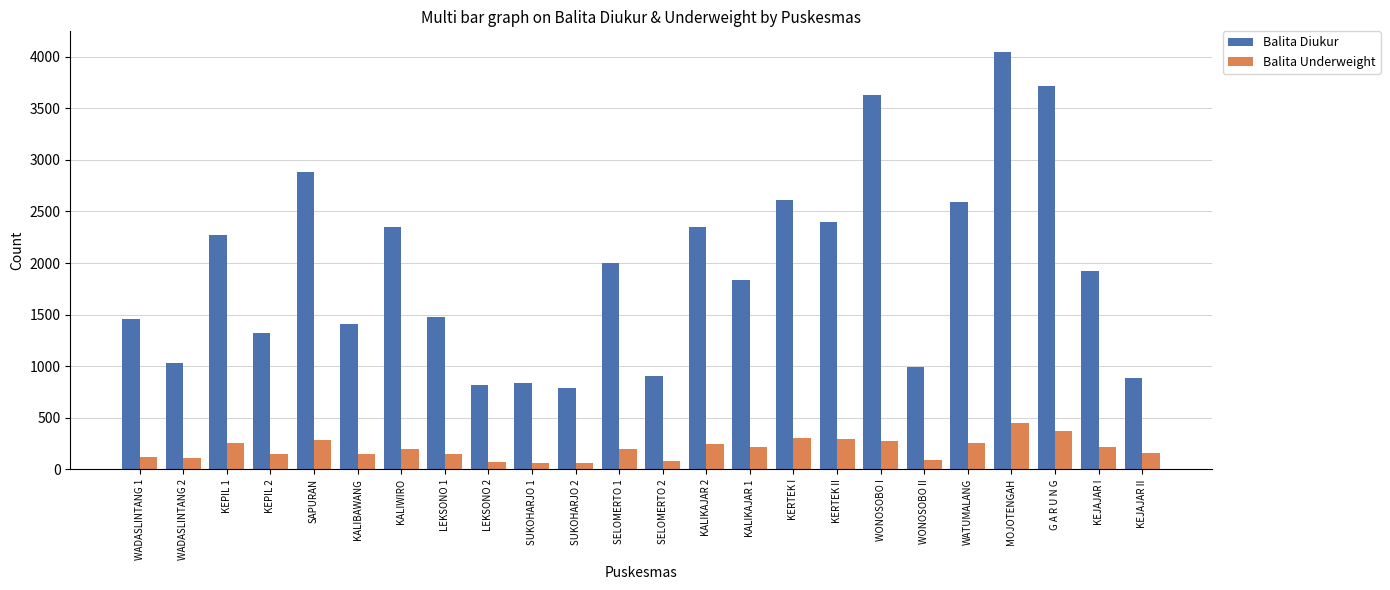

What is the value of the Balita Diukur bar at the 17th from the left?

2399